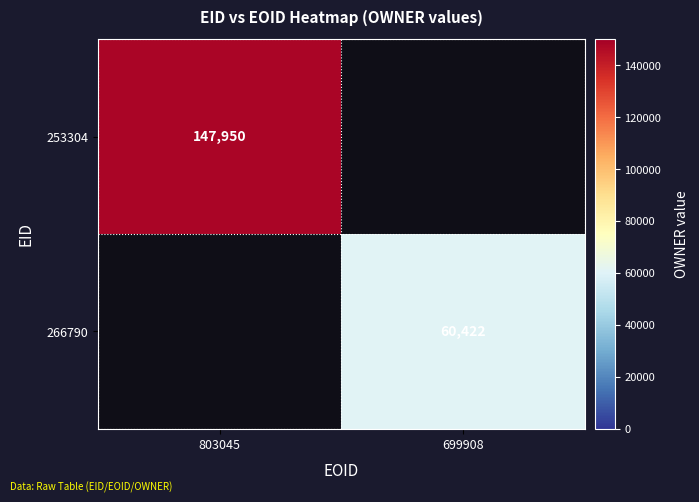

Is it true that 266790 equals 31045 at 699908?

False